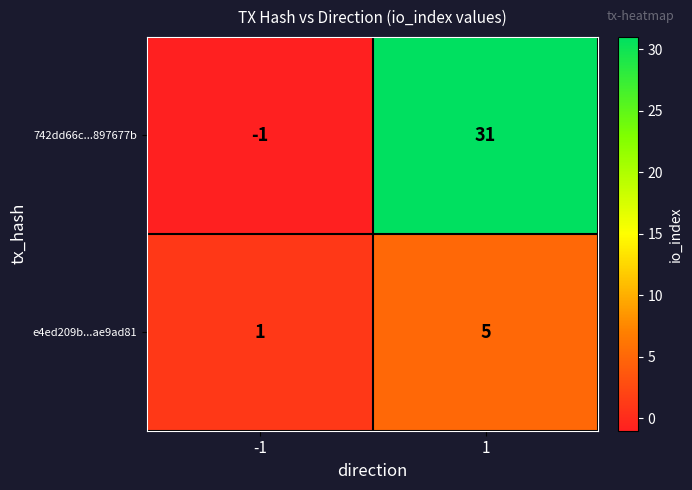

What is the sum of all 742dd66c...897677b values?

30